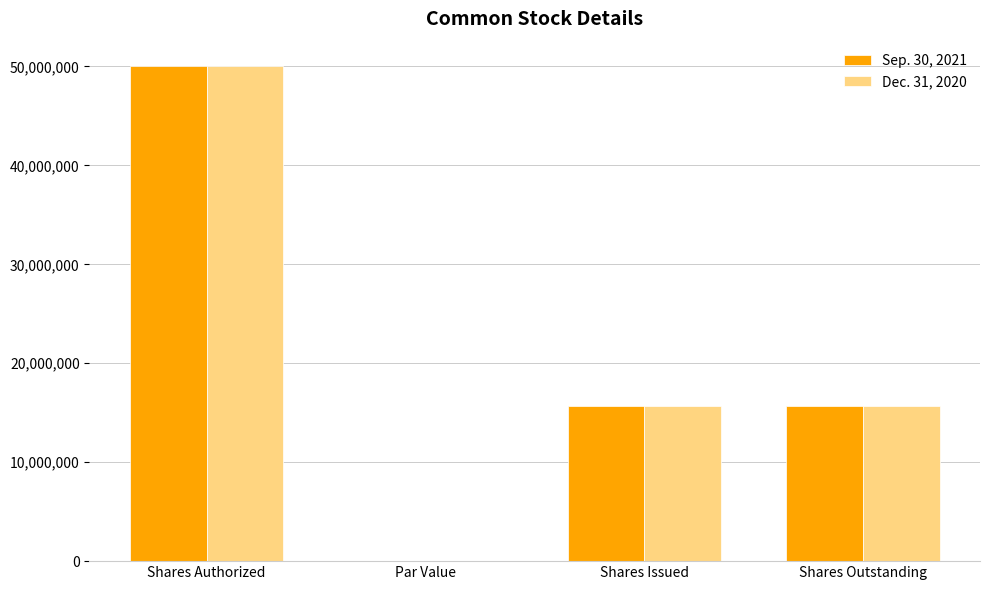

Is the value of Sep. 30, 2021 at Shares Issued greater than the value of Dec. 31, 2020 at Par Value?

Yes